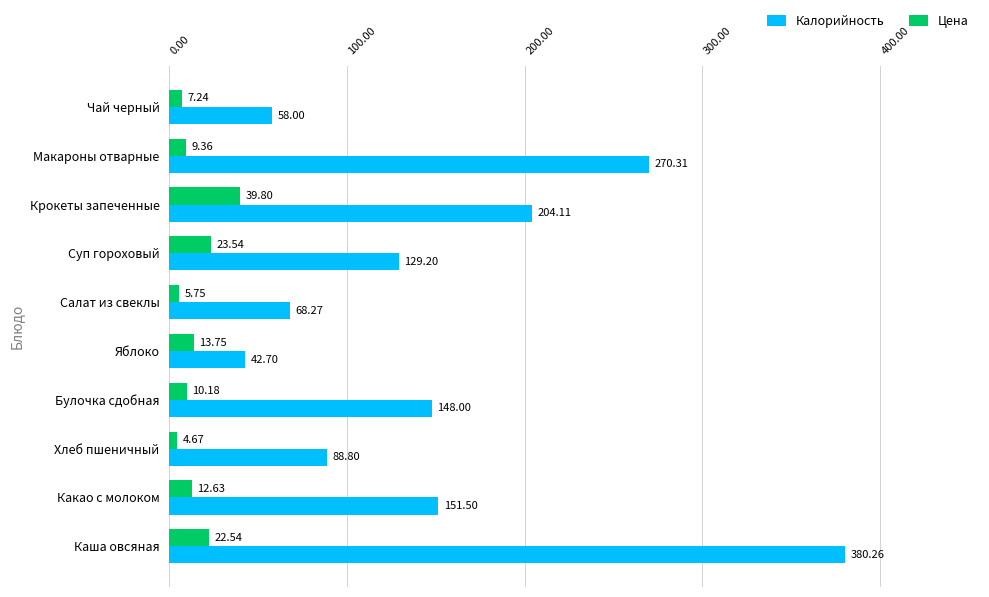

Which category has the highest value across all series?

Каша овсяная